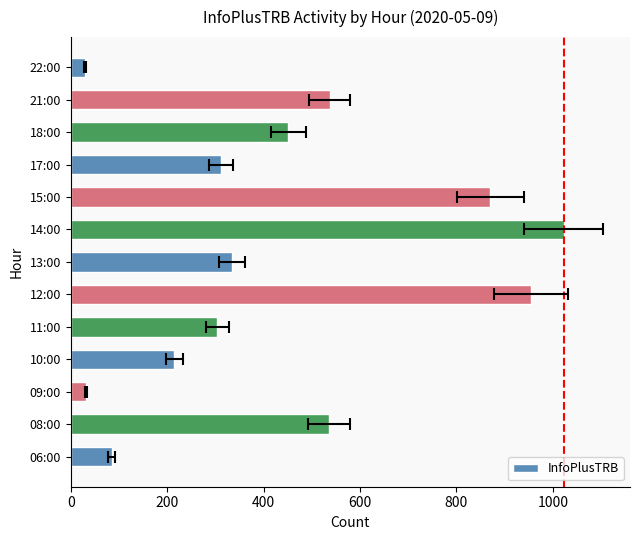

The value at 12:00 is 1477. True or false?

False